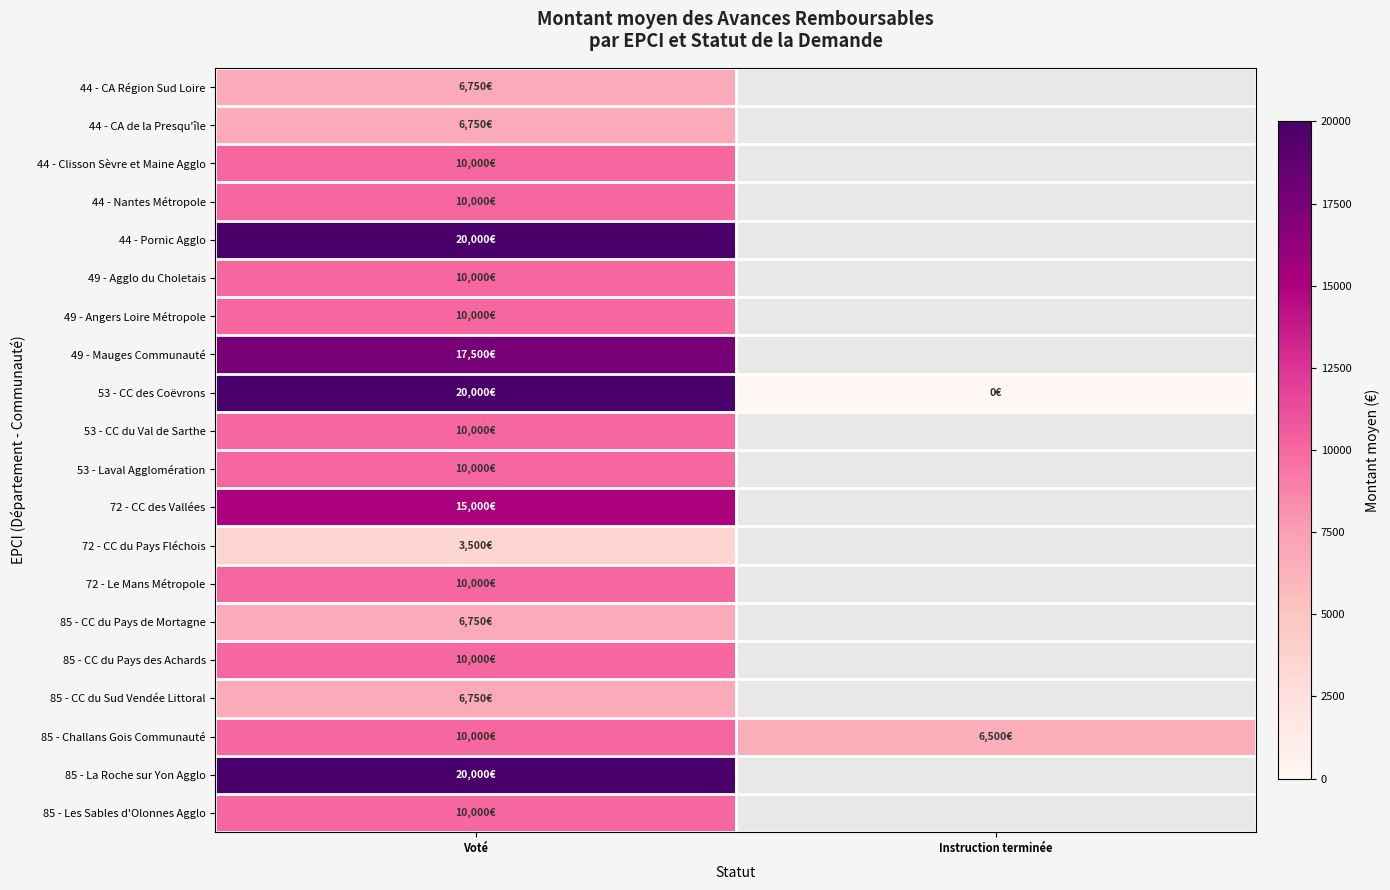

How many values in 44 - CA de la Presqu'île are above zero?

1